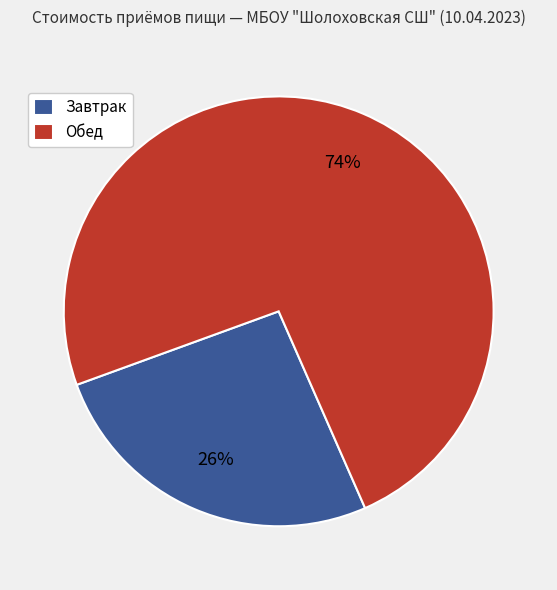

To the nearest percent, what is the combined percentage of Завтрак and Обед?

100%